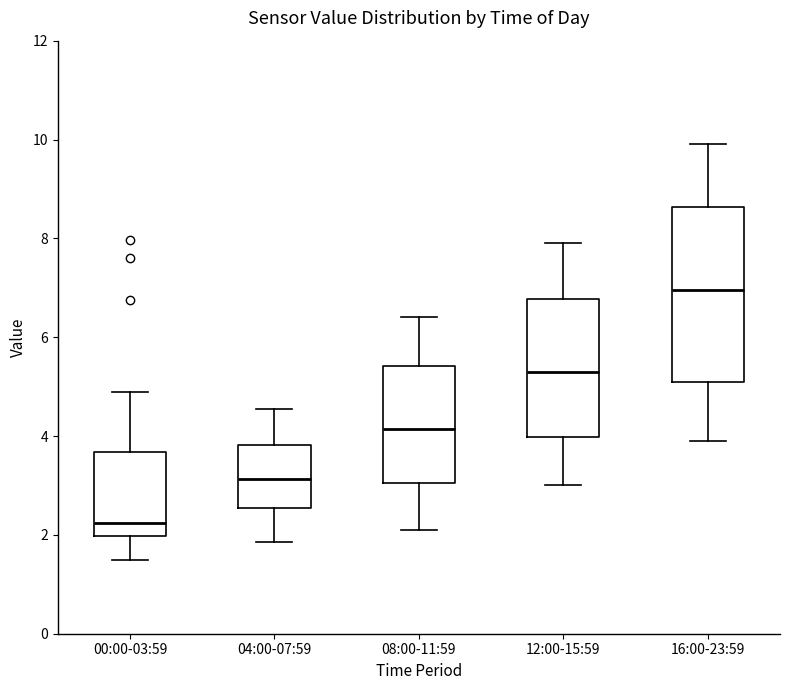

Where is the upper edge of the box for 16:00-23:59 on the y-axis? The values are not printed on the chart, so give them approximately, as read against the axis.

8.6